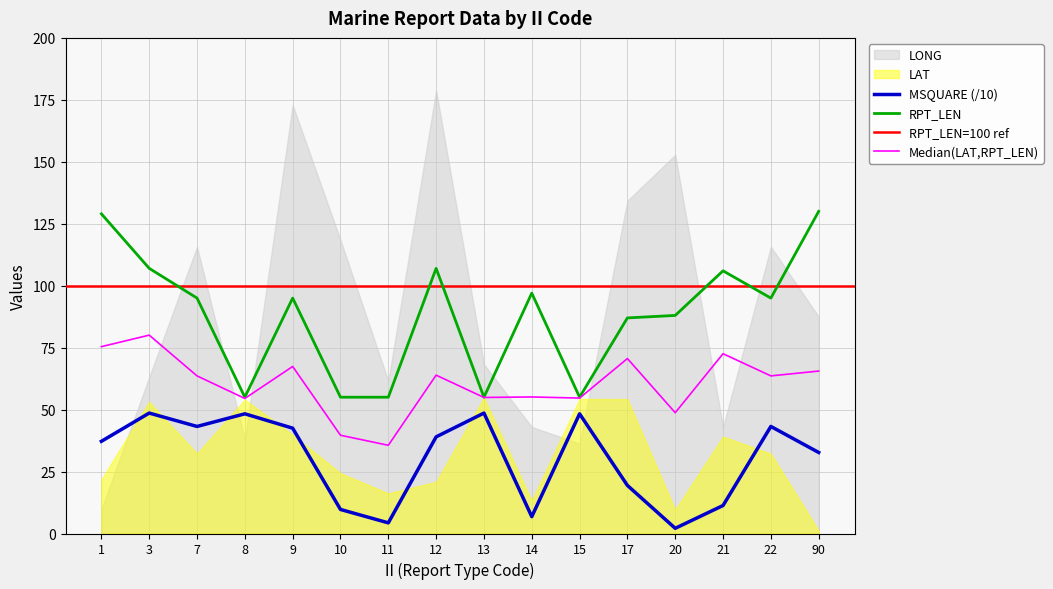

What is the value of the MSQUARE point at the 10th from the left?

6.8